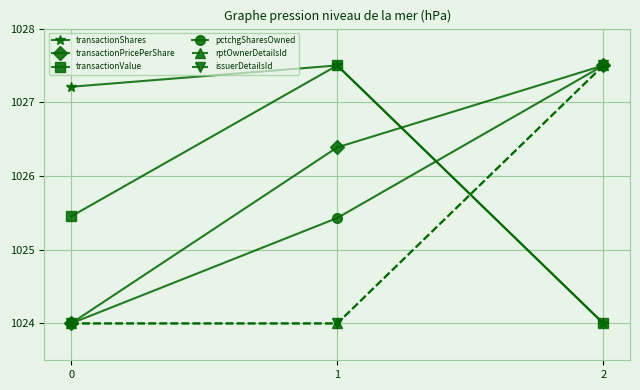

Which series has the largest total across all categories?

transactionShares